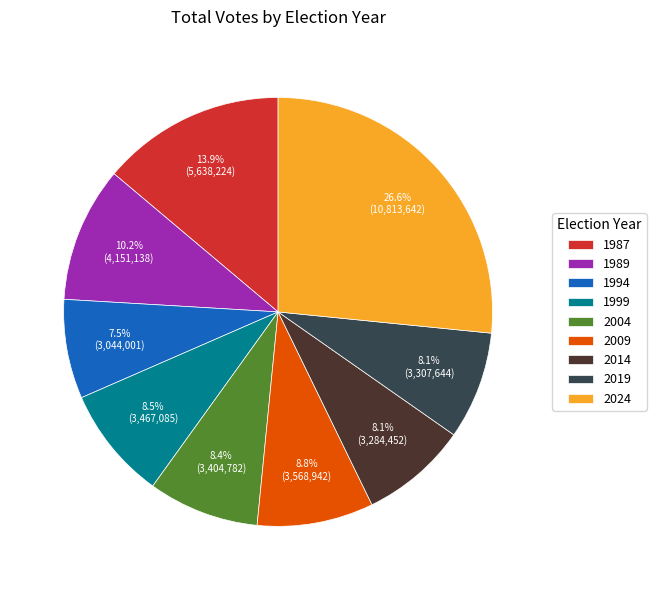

What is the smallest slice in the pie chart?

1994